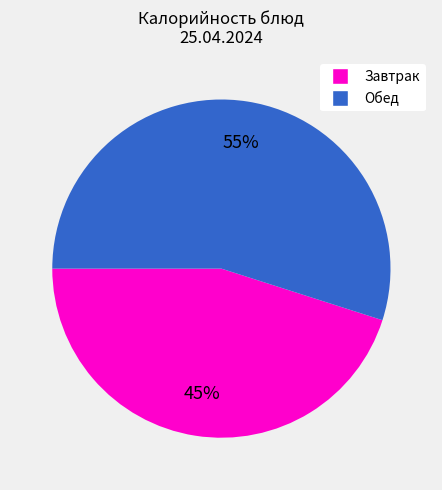

To the nearest percent, what is the average slice percentage?

50%